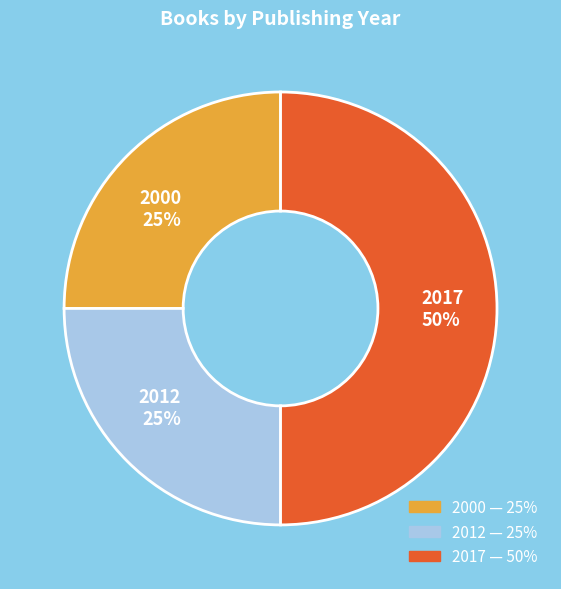

Do 2017 50% and 2012 25% together represent more than half of the pie?

Yes